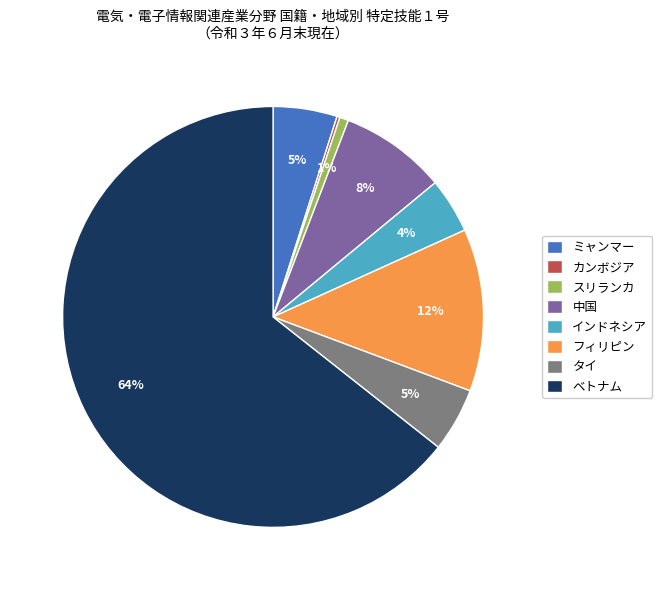

True or false: ベトナム accounts for 55% of the total.

False